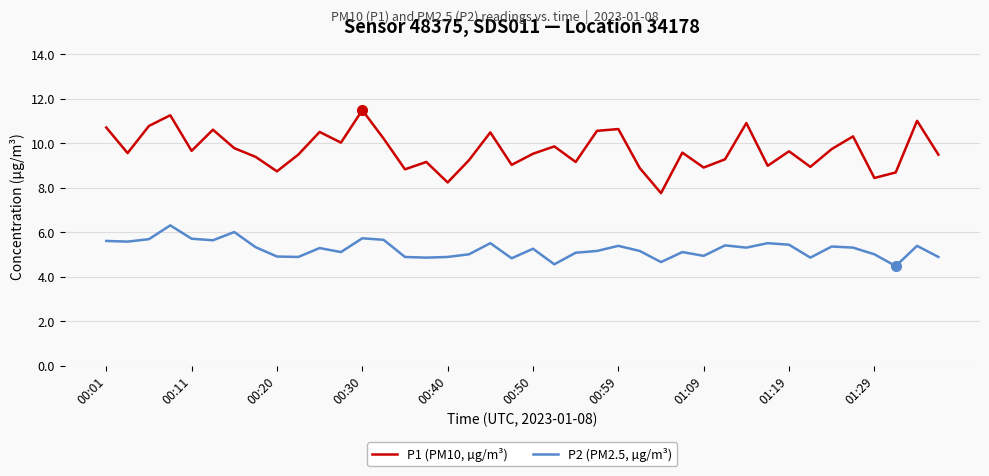

What is the difference between the maximum and minimum values in the P1 (PM10, µg/m³) series?

3.7